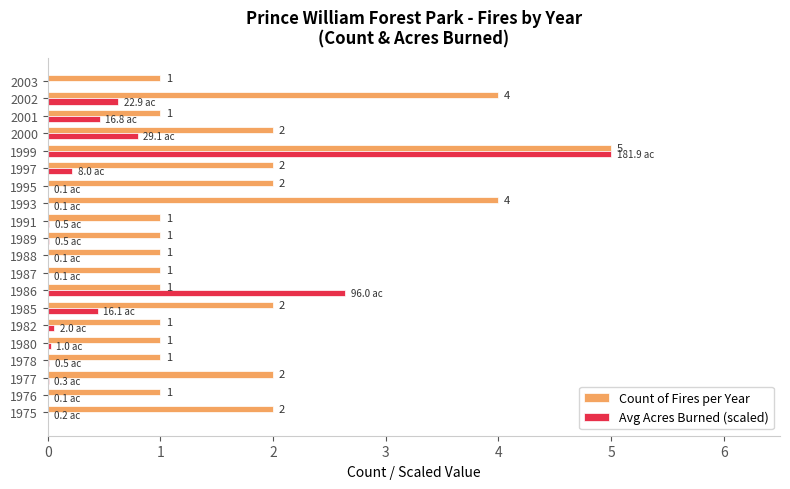

At which label is Avg Acres Burned (scaled) closest to 2?

1986